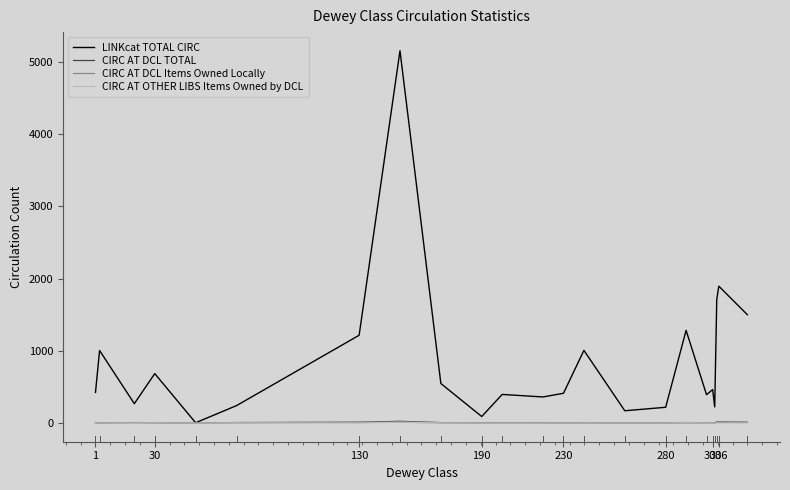

Which series has the largest range (max minus min)?

LINKcat TOTAL CIRC